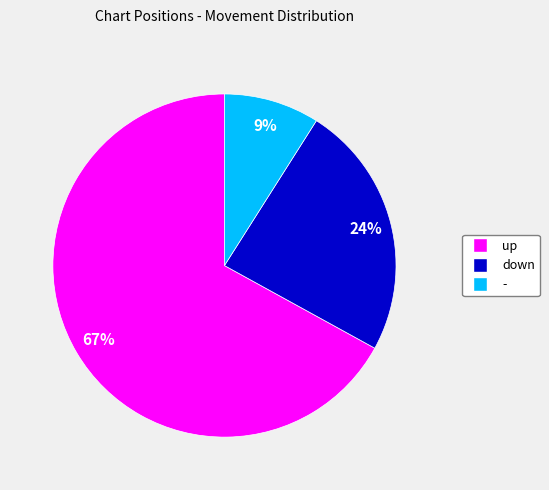

Approximately how many times larger is the value at up compared to down?

2.8